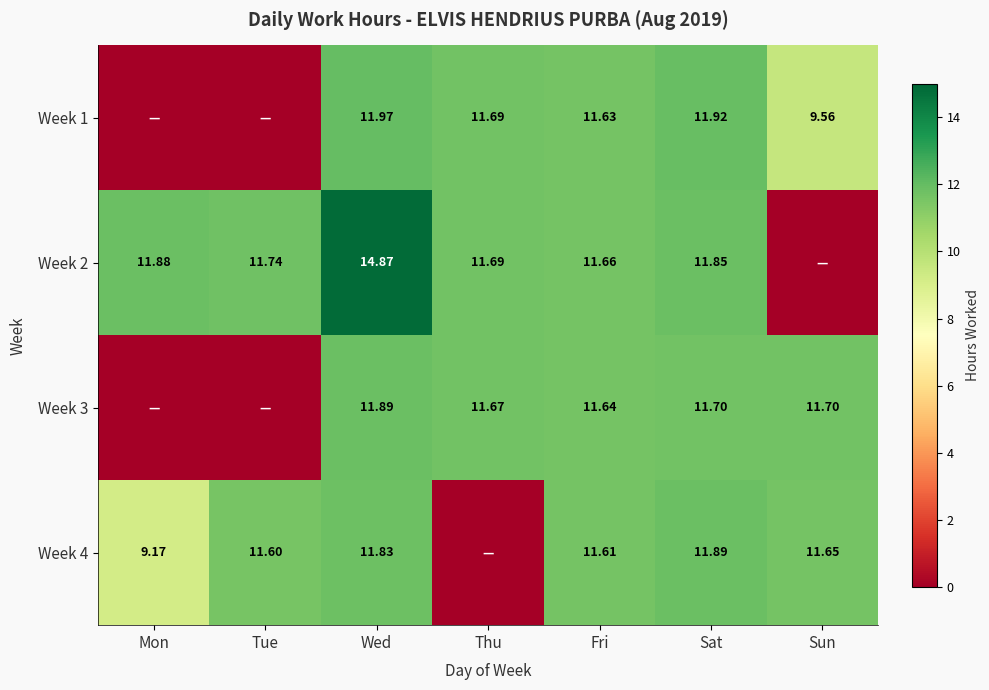

What is the sum of all Week 4 values?

67.8